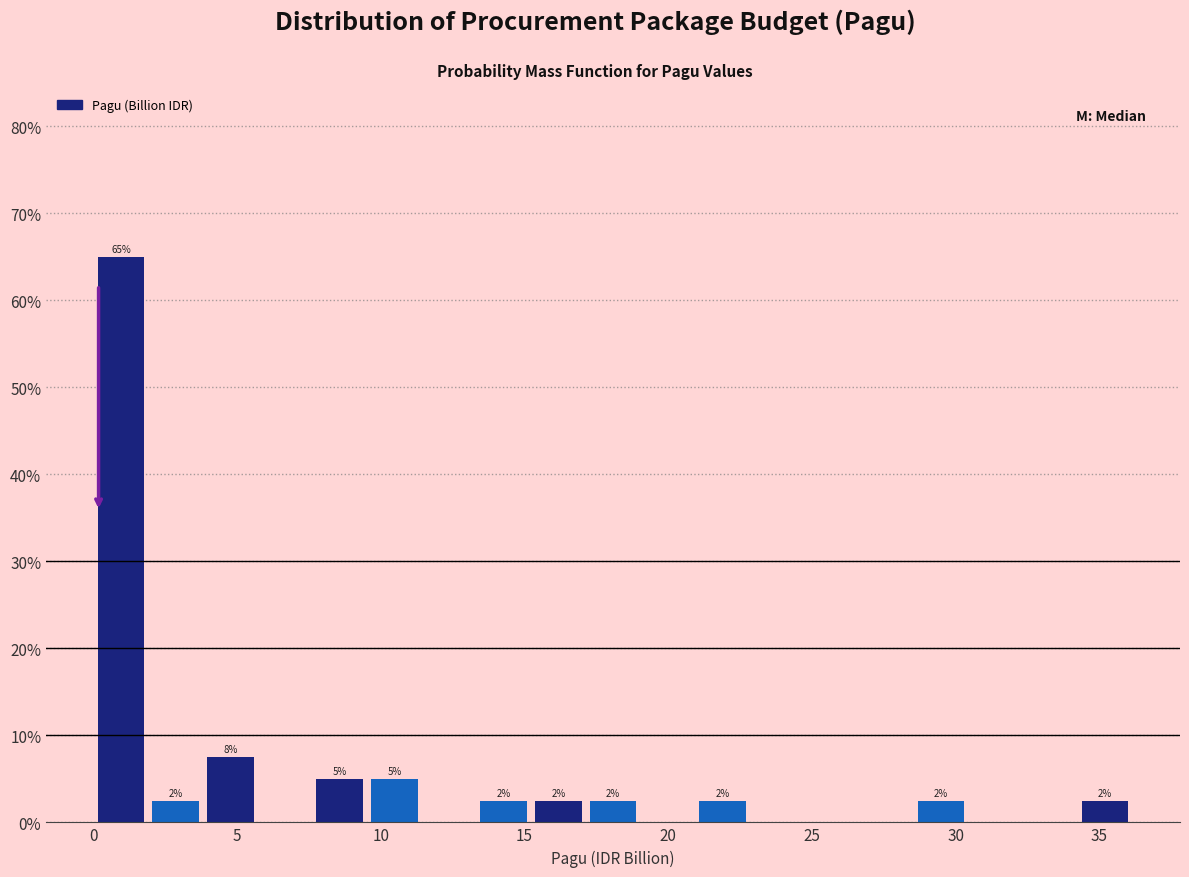

Read against the x-axis, roughly where is the centre of the tallest bar?

1.0